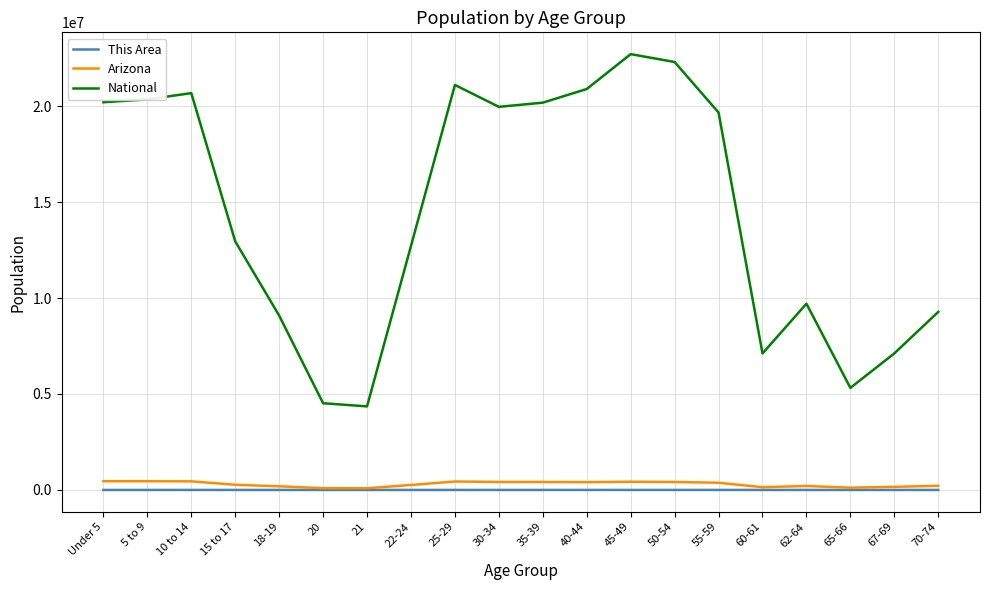

True or false: Arizona and National intersect in this chart.

False